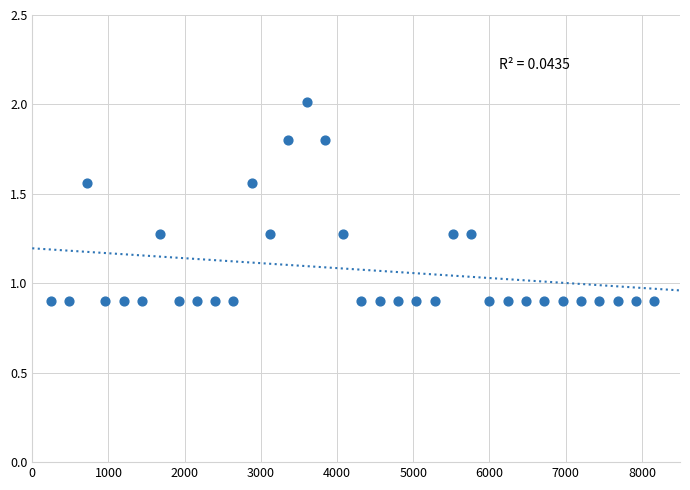

What is the range of X values (max minus min)?

7920.0